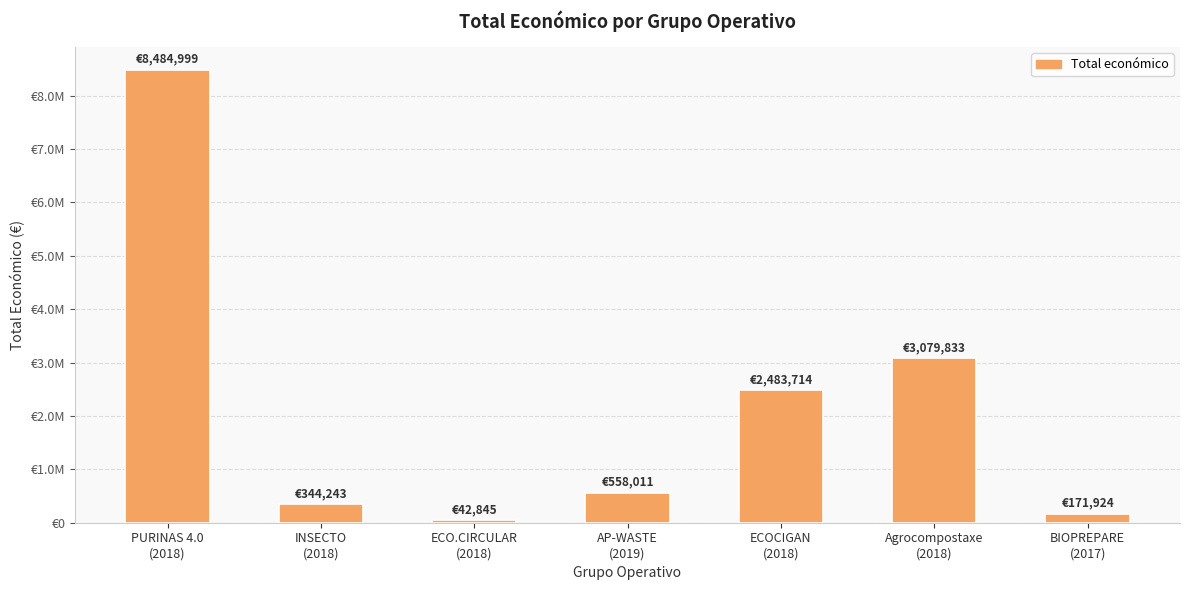

What is the label of the 5th bar from the right?

ECO.CIRCULAR
(2018)